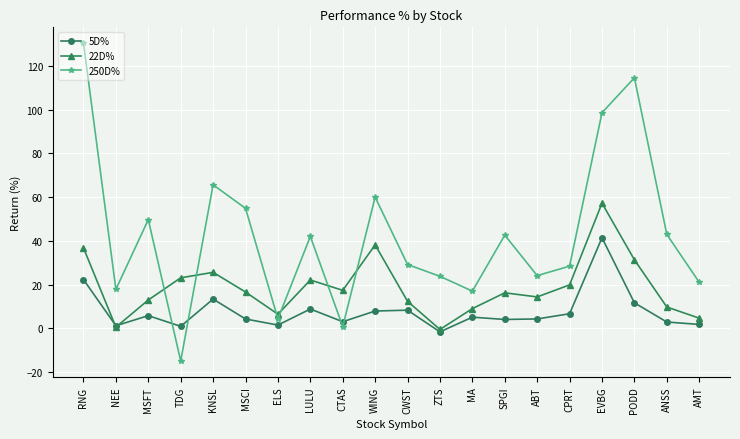

Read the 250D% value at MSFT.

49.7